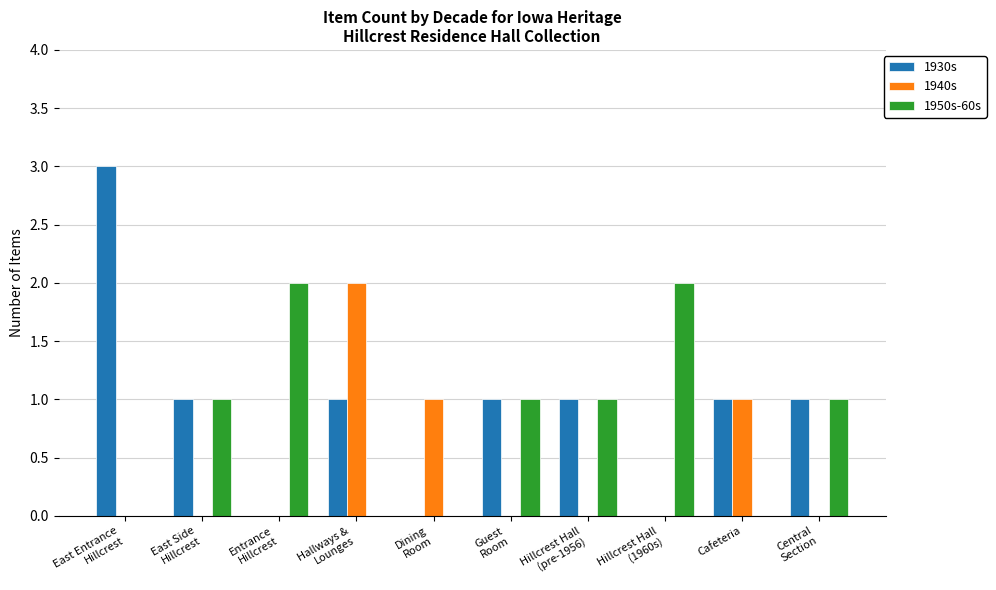

Reading right to left, extract all data points from this chart.

1930s: 1	1	0	1	1	0	1	0	1	3
1940s: 0	1	0	0	0	1	2	0	0	0
1950s-60s: 1	0	2	1	1	0	0	2	1	0